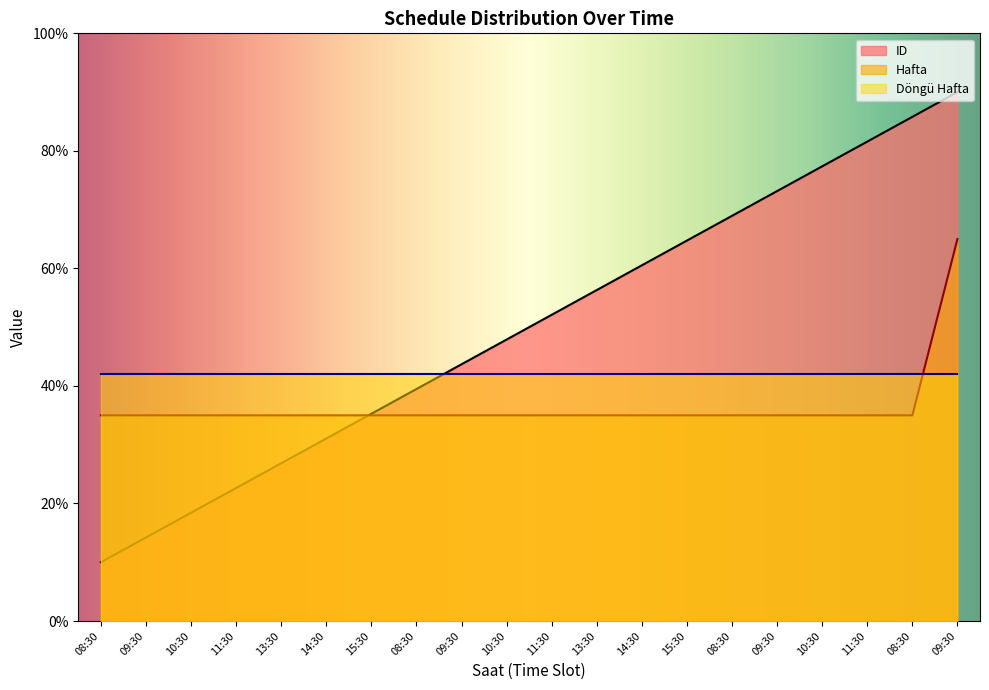

What are all the series names shown in the legend?

ID, Hafta, Döngü Hafta